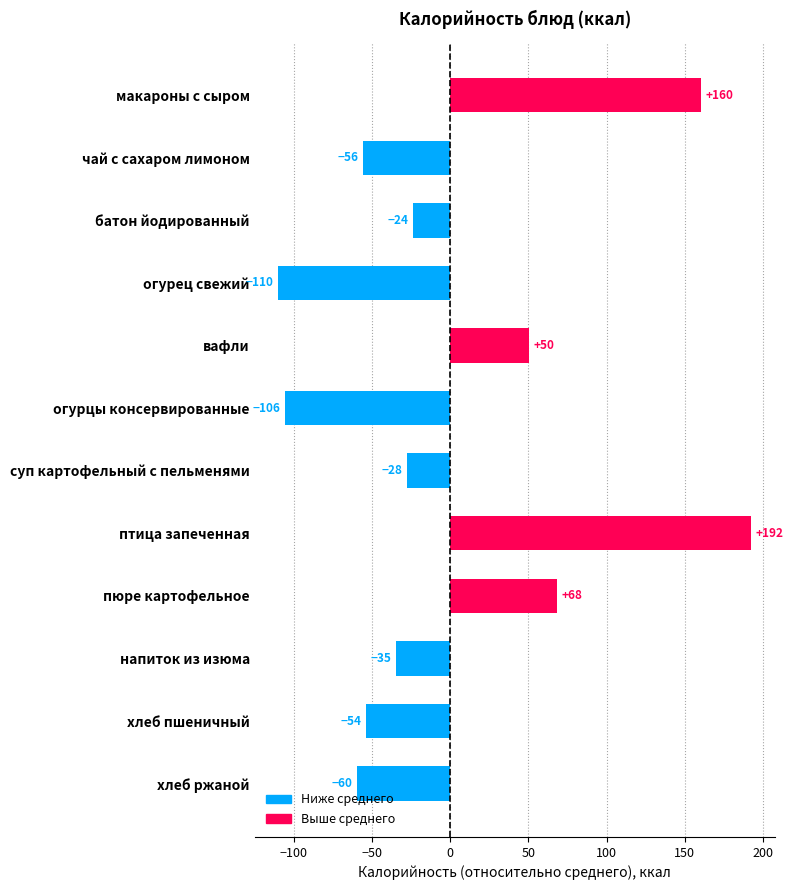

How many negative values are there?

8